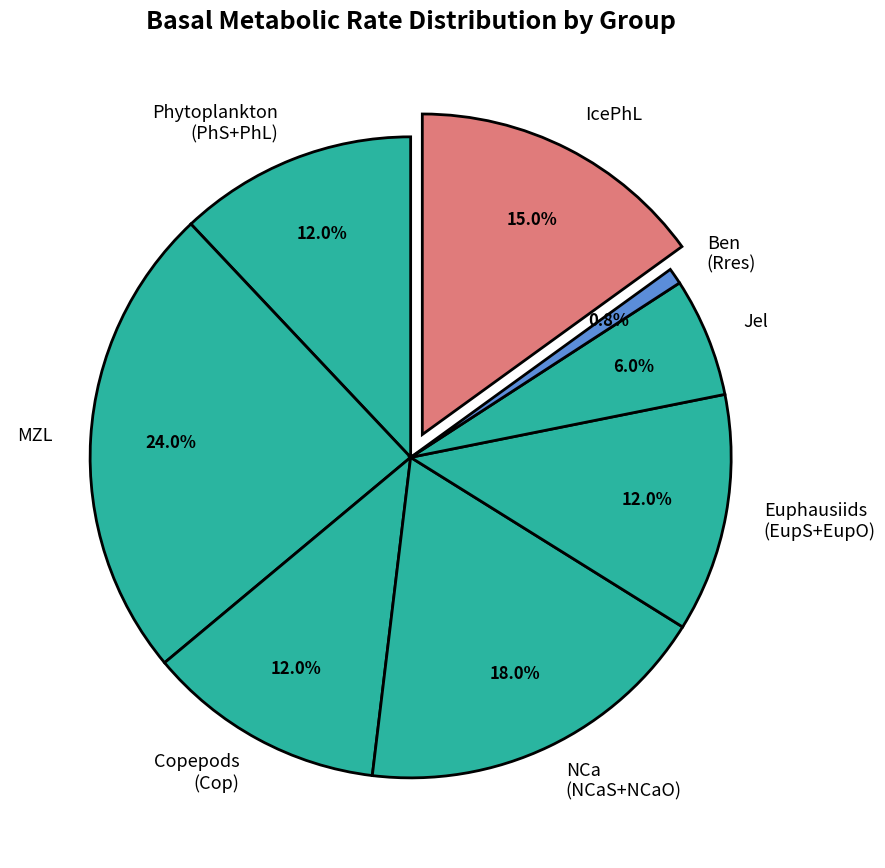

What is the ratio of the value at Jel to the value at Copepods (Cop)?

0.5